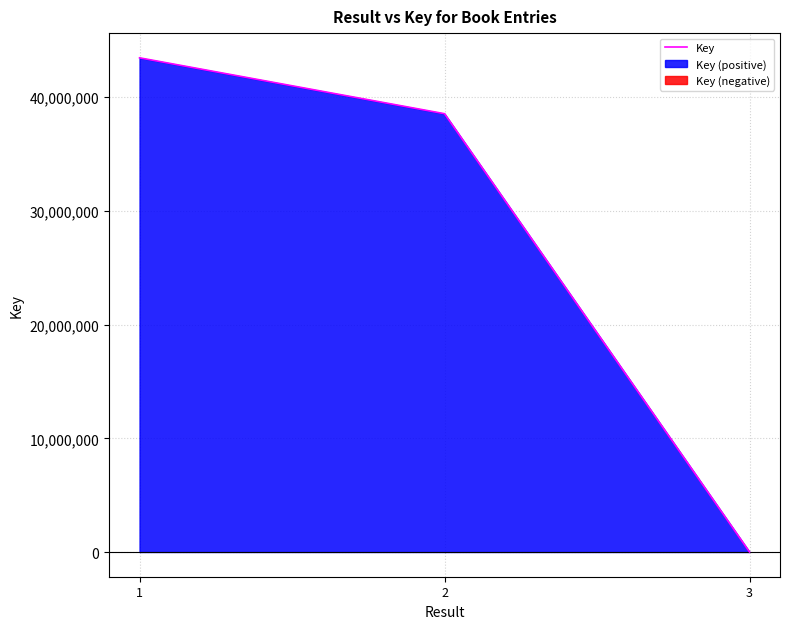

Reading left to right, transcribe all the data shown in this chart.

43468232	38553405	6638